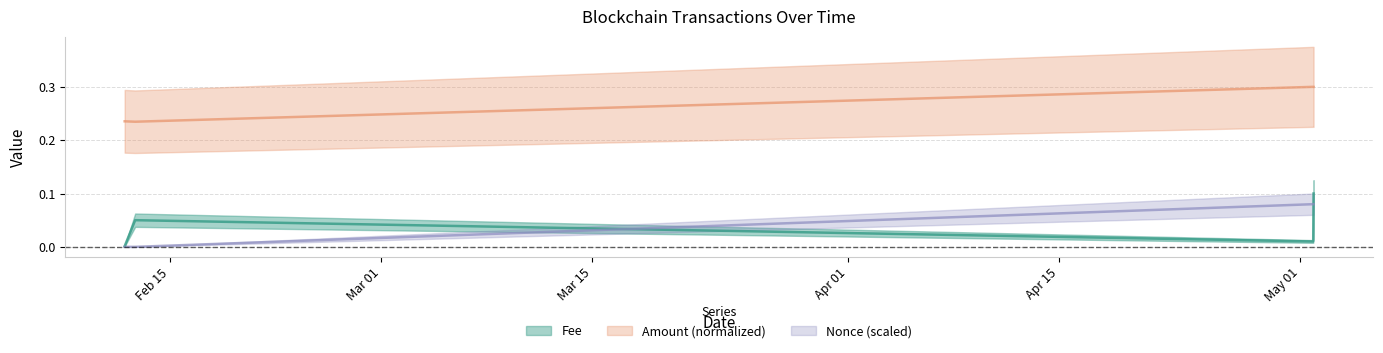

What is the difference between the maximum and minimum values in the Fee series?

0.1